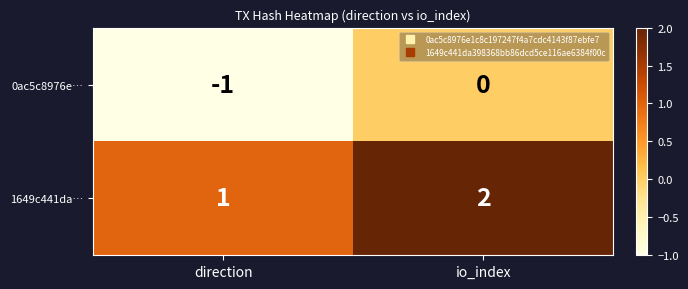

What is the minimum value shown in the chart?

-1